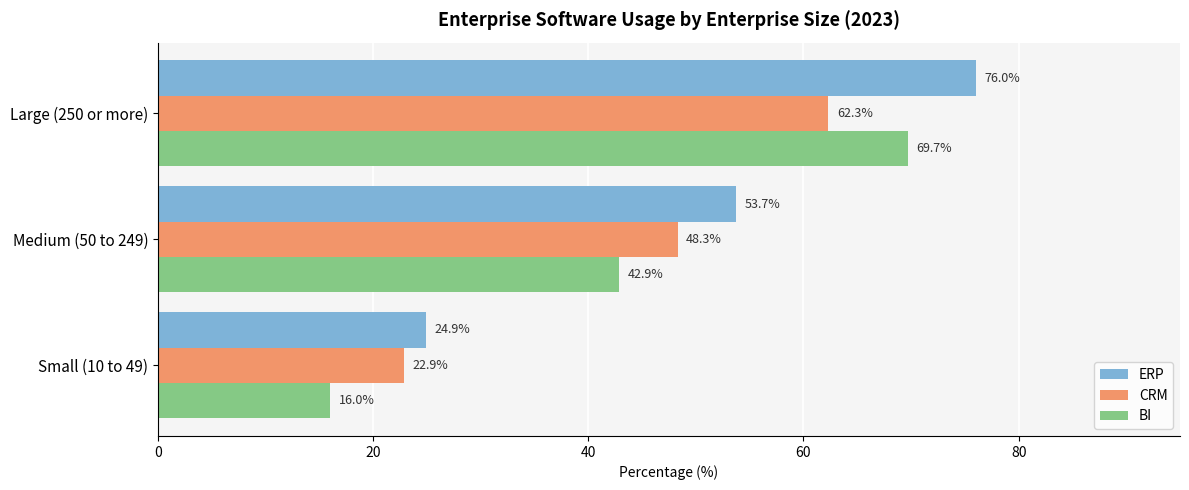

What is the difference between the BI values at Medium (50 to 249) and Small (10 to 49)?

26.9